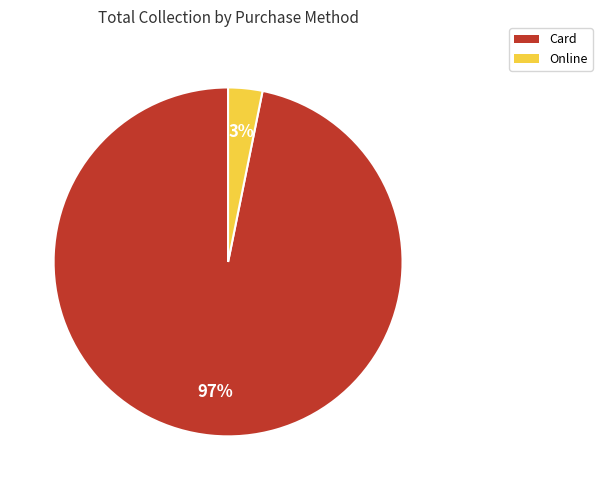

Rank the categories by value from lowest to highest.

Online, Card